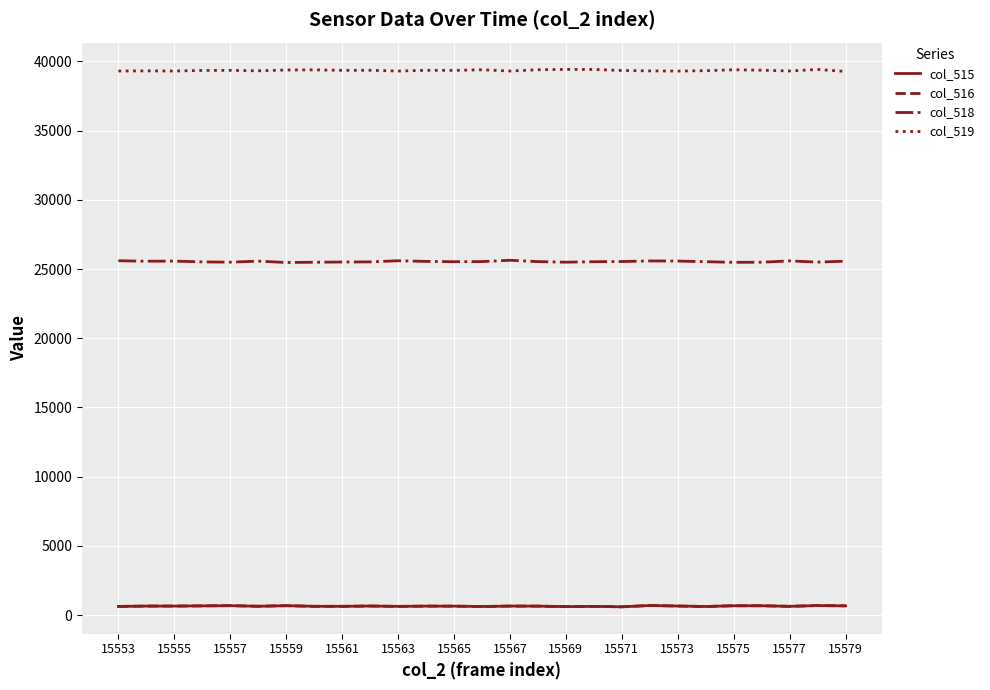

Which series has the largest total across all categories?

col_519